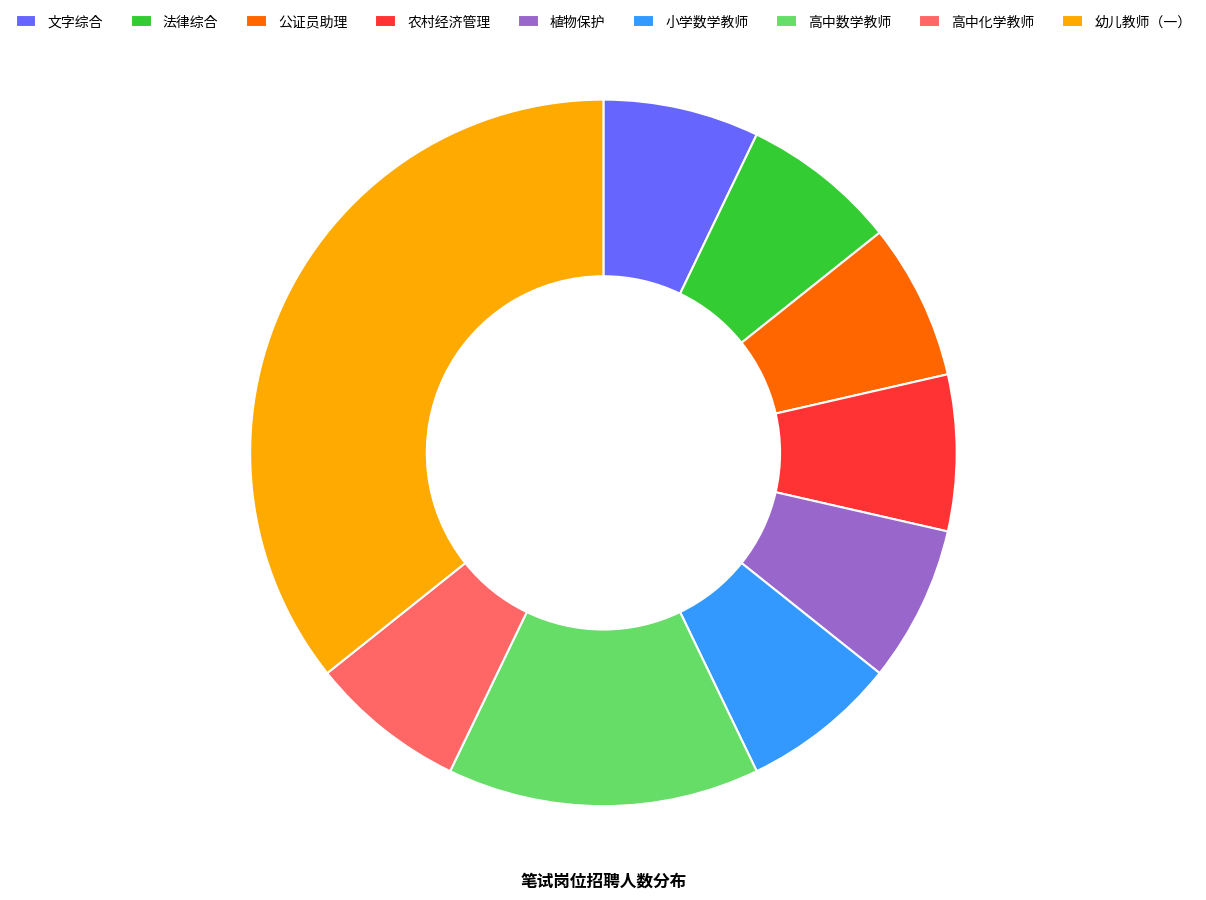

The 高中数学教师 slice represents 25% of the pie. True or false?

False